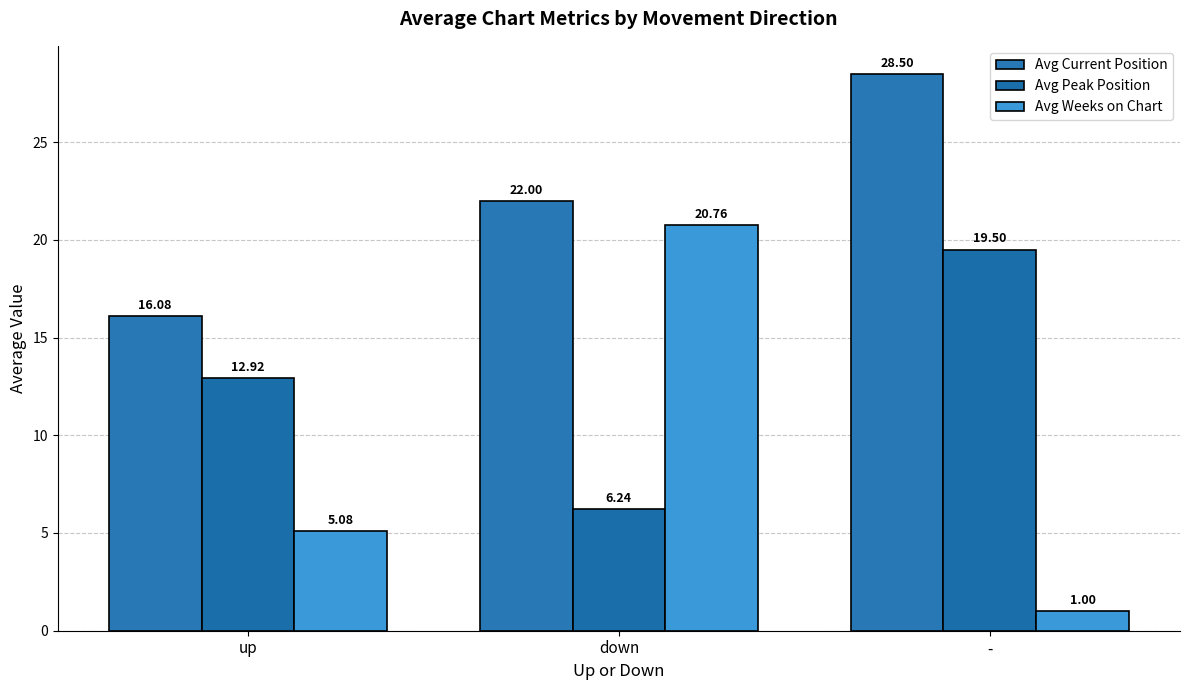

Rank the series by their maximum value, from lowest to highest.

Avg Peak Position, Avg Weeks on Chart, Avg Current Position